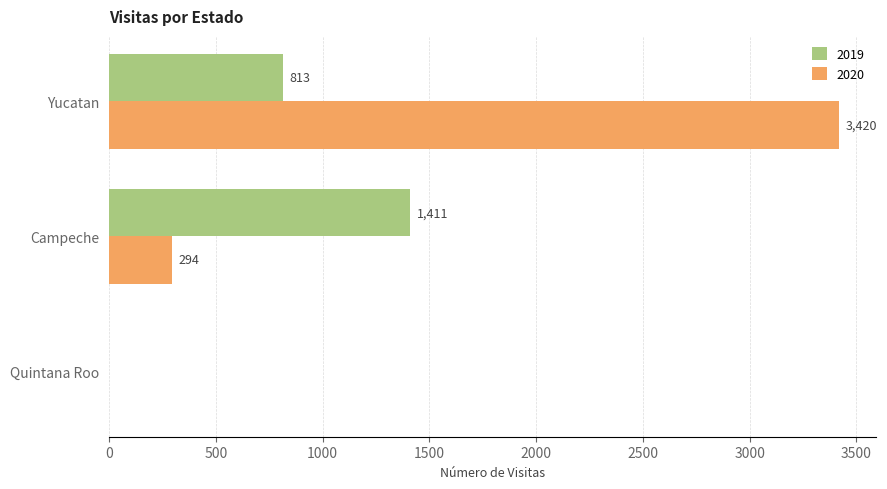

At which category does the chart reach its peak across all series?

Yucatan